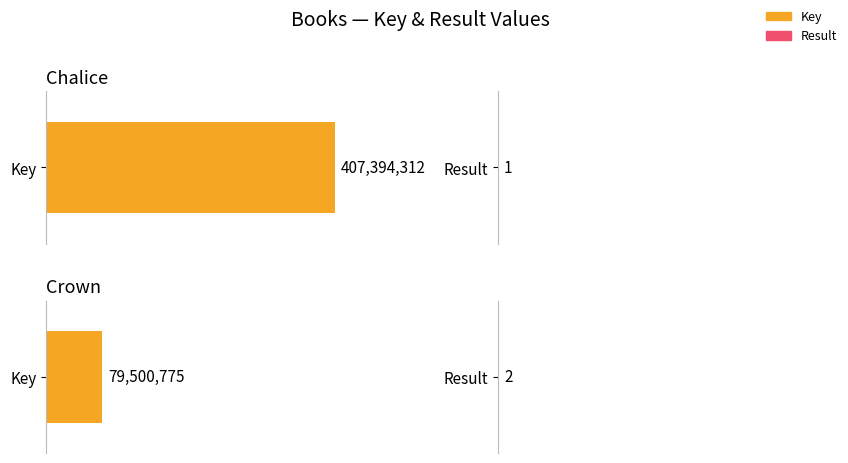

What position from the left is Chalice?

1